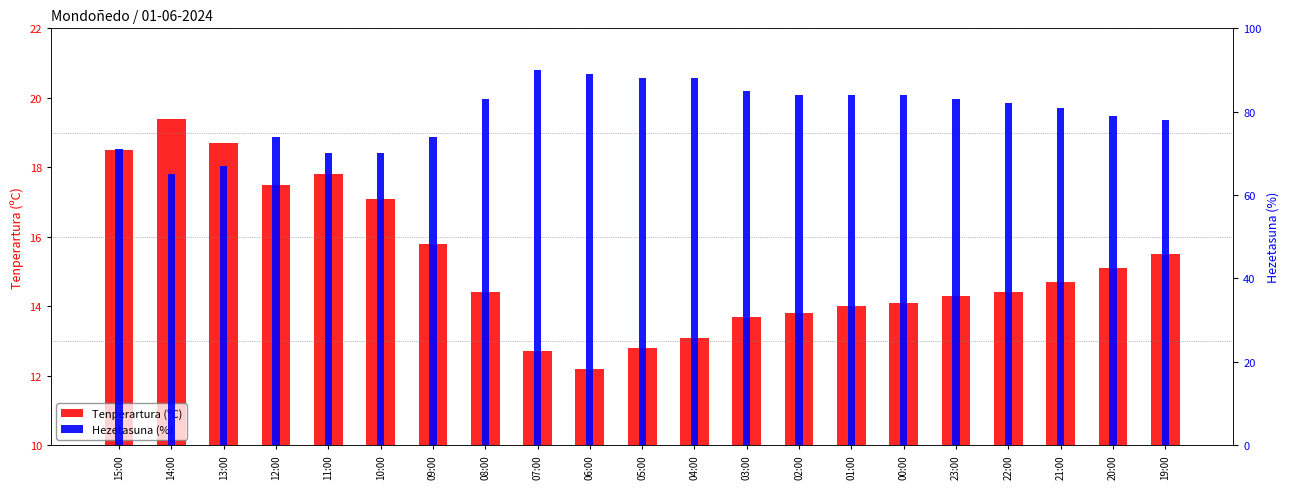

At which category is the sum across all series the highest?

07:00